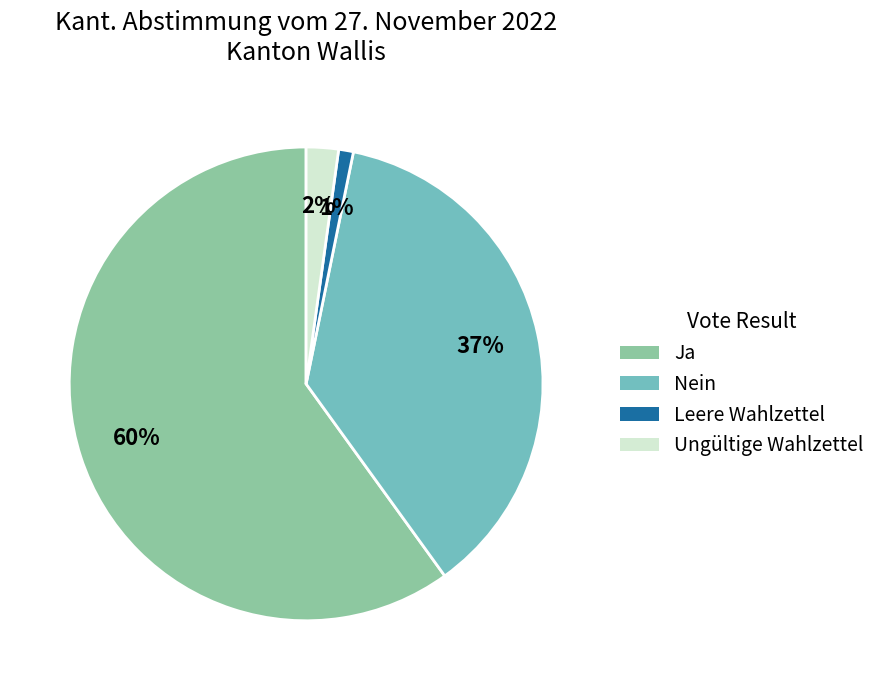

How many slices are in this pie chart?

4